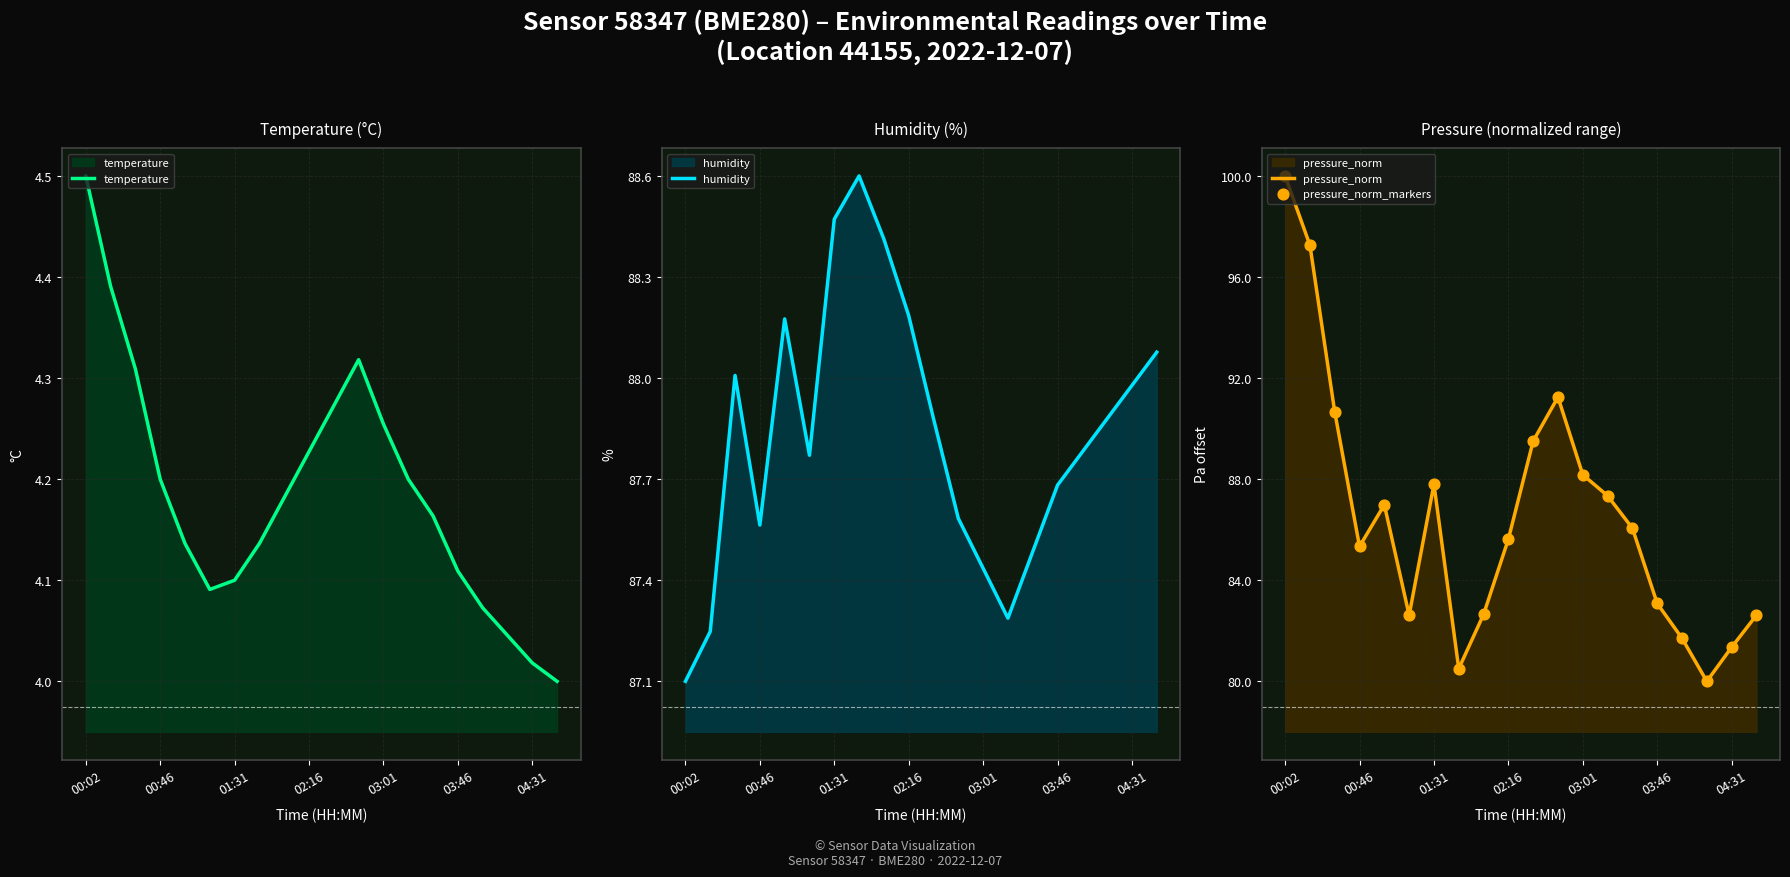

At how many categories does at least one series exceed 82?

20